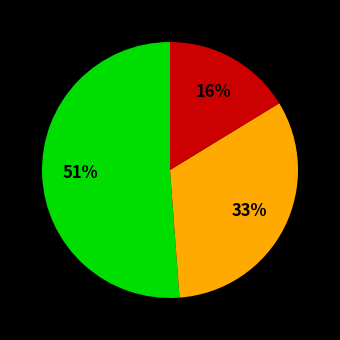

Is there any slice that represents more than half of the pie?

Yes